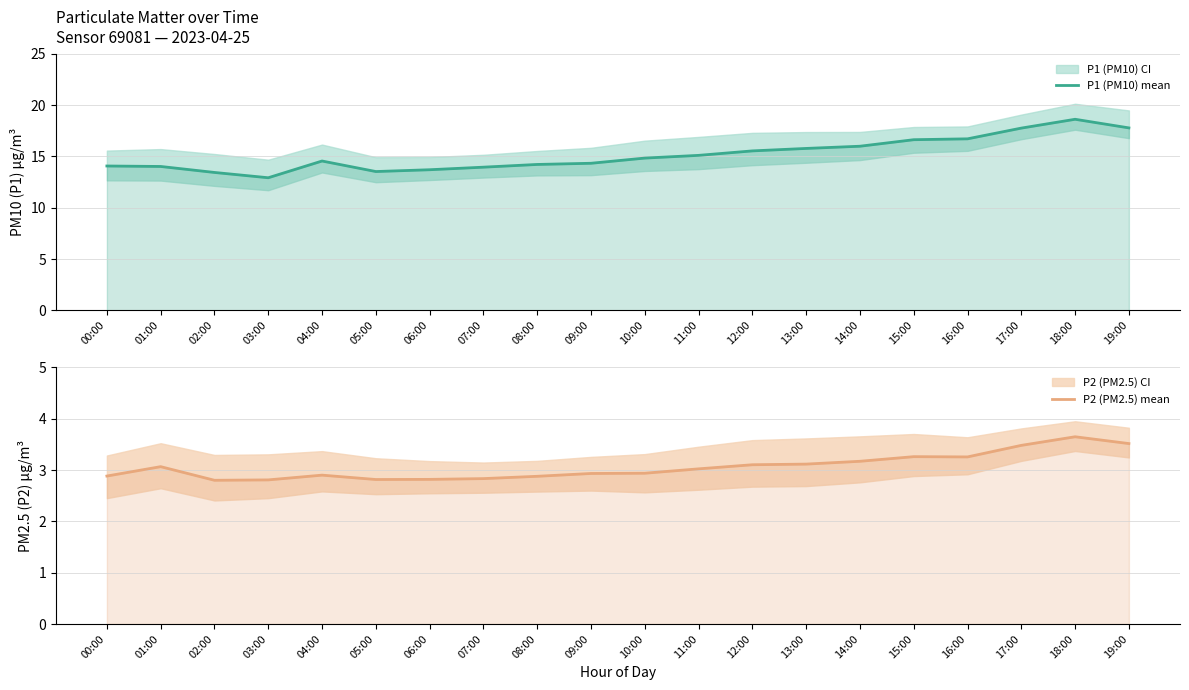

At how many categories does at least one series exceed 17?

3